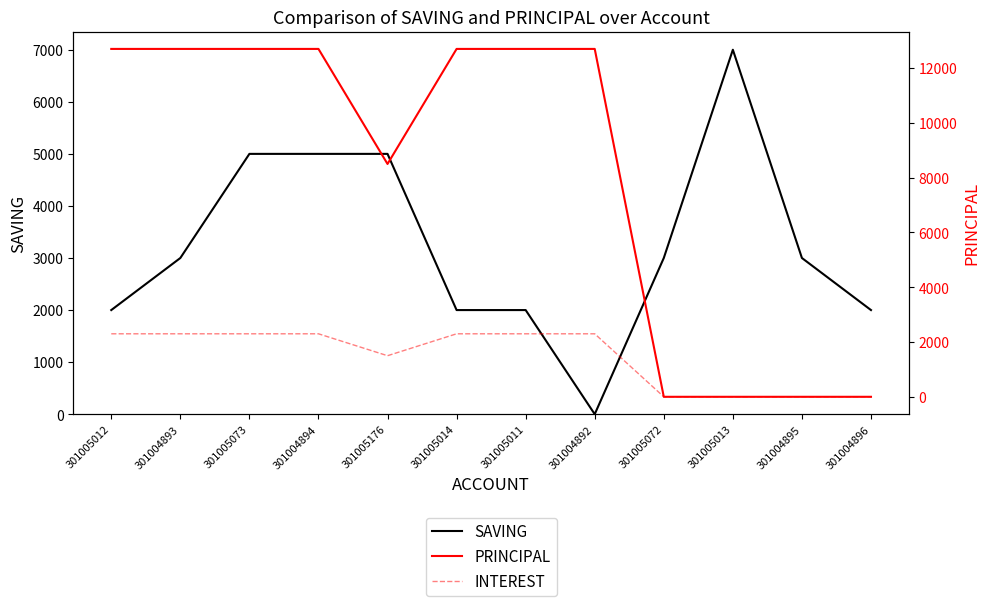

True or false: PRINCIPAL and SAVING cross at least once.

True